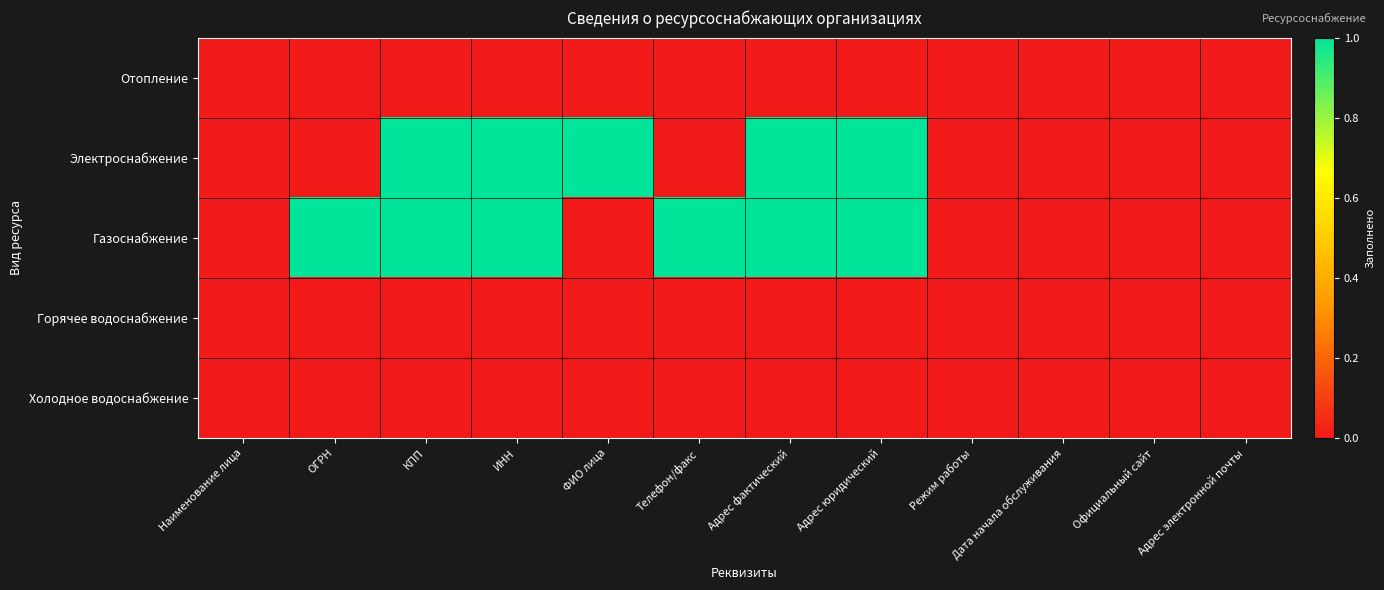

At which category is the sum across all series the highest?

КПП